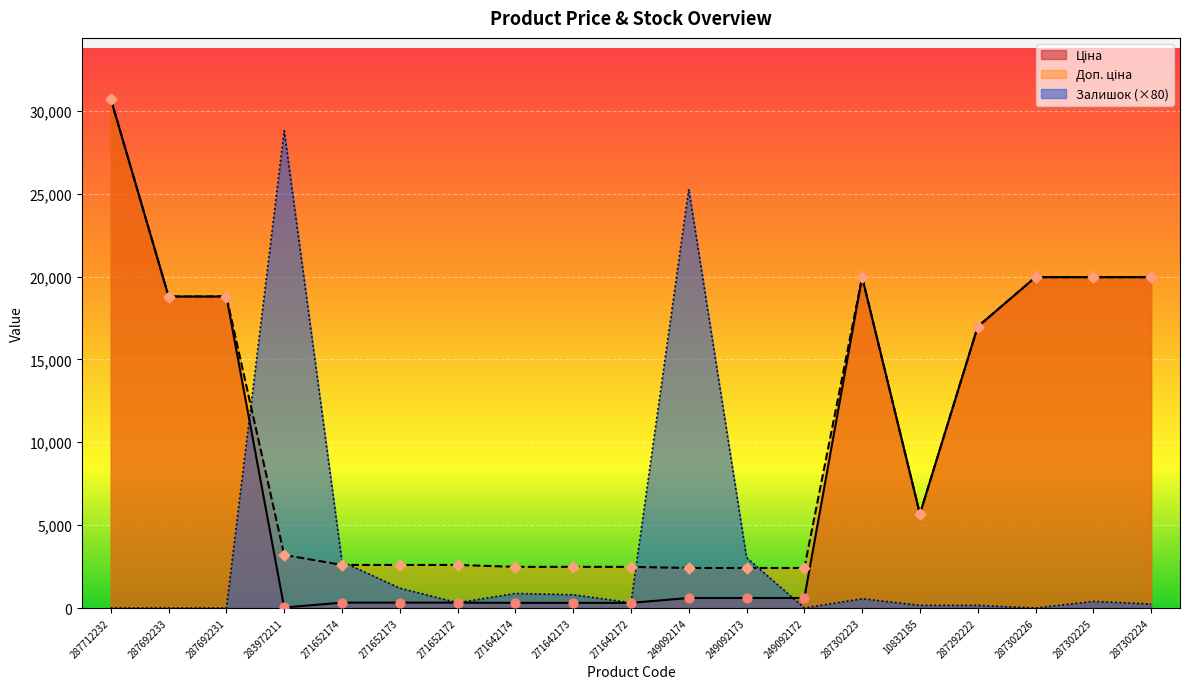

Which series reaches the minimum Y coordinate?

Залишок